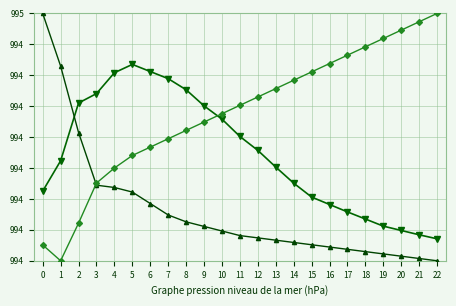

Does the chart display data point markers on the line(s)?

Yes